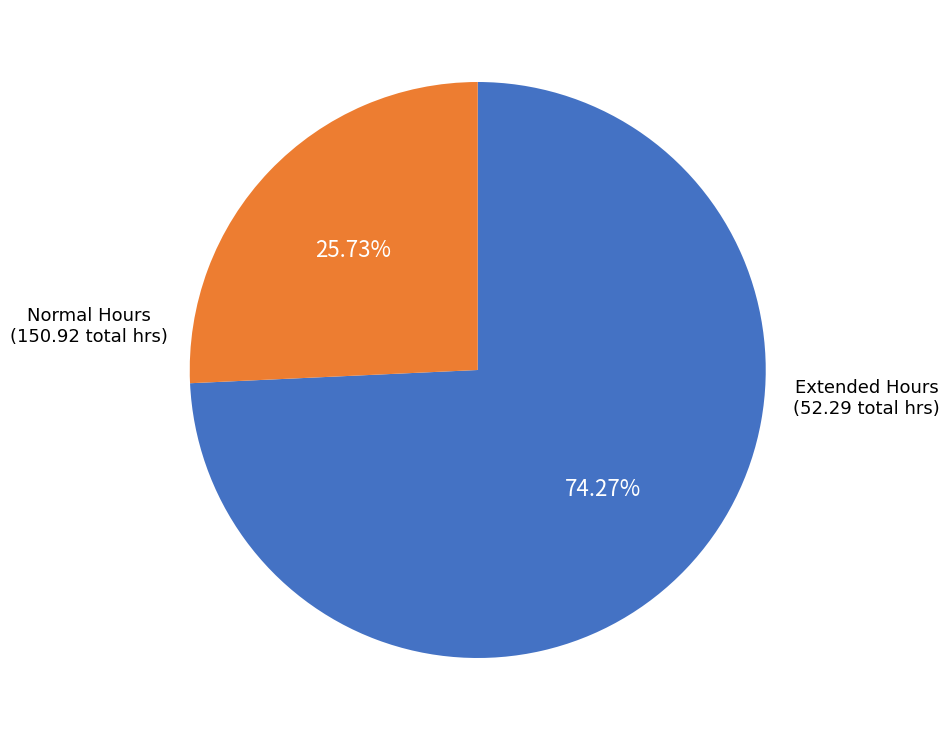

Does any single category account for the majority?

Yes